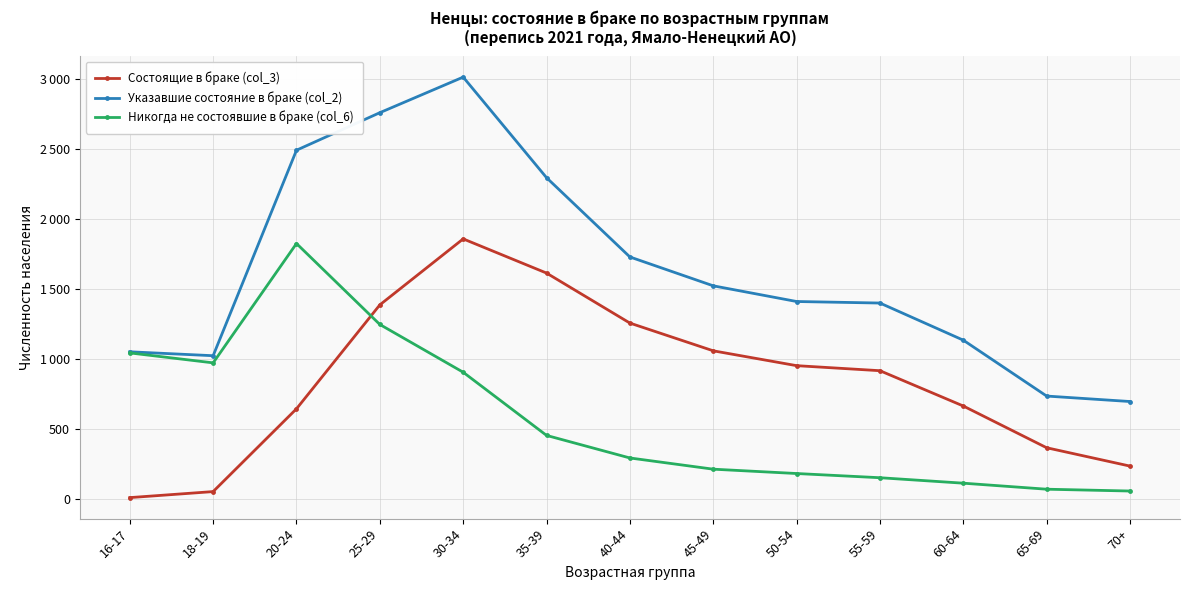

Reading left to right, transcribe all the data shown in this chart.

Состоящие в браке (col_3): 16-17=8	18-19=51	20-24=642	25-29=1384	30-34=1855	35-39=1611	40-44=1254	45-49=1056	50-54=950	55-59=914	60-64=662	65-69=364	70+=233
Указавшие состояние в браке (col_2): 16-17=1049	18-19=1021	20-24=2488	25-29=2756	30-34=3010	35-39=2292	40-44=1726	45-49=1520	50-54=1408	55-59=1397	60-64=1132	65-69=733	70+=694
Никогда не состоявшие в браке (col_6): 16-17=1041	18-19=970	20-24=1822	25-29=1244	30-34=903	35-39=452	40-44=291	45-49=211	50-54=180	55-59=150	60-64=111	65-69=68	70+=55